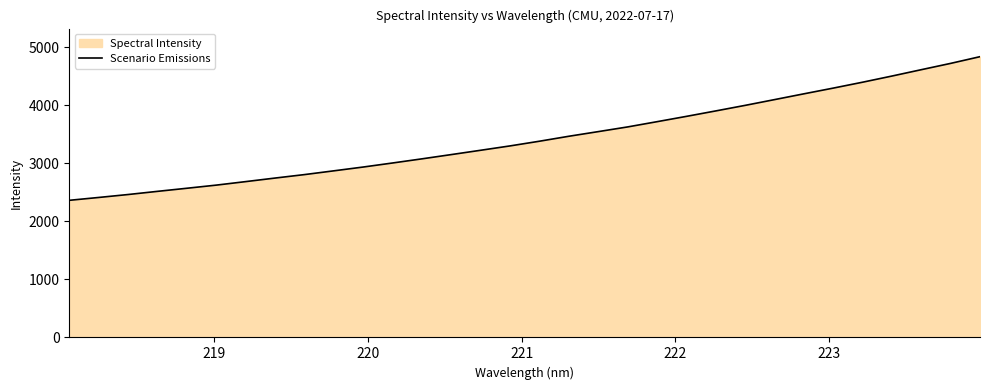

What is the smallest value displayed?

2363.1